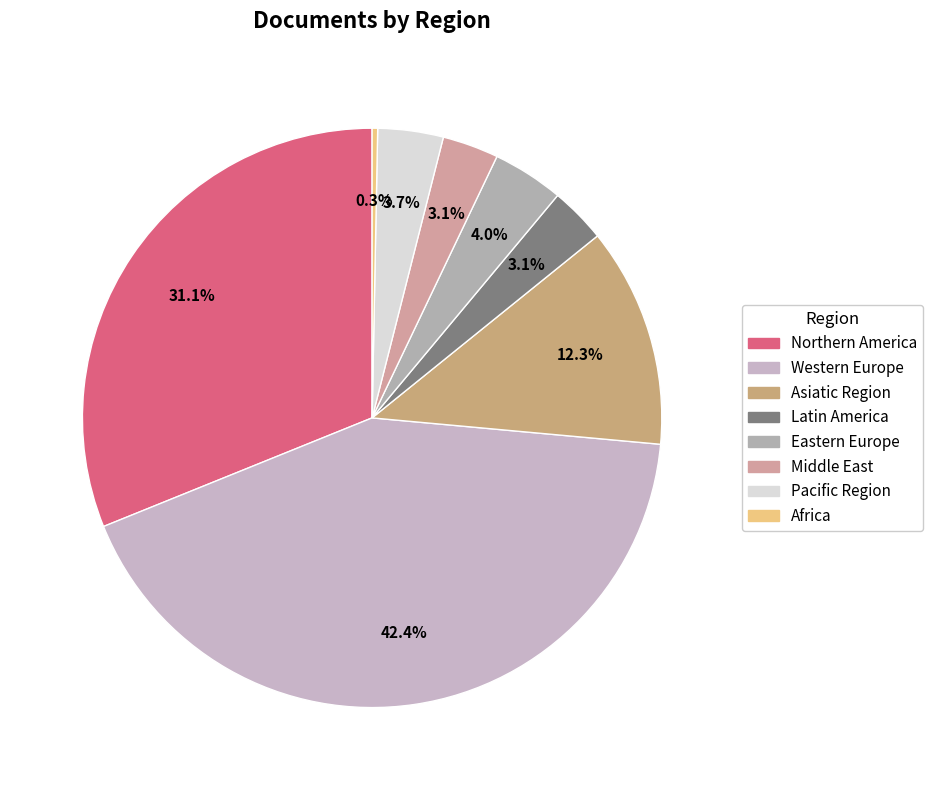

Is Middle East the majority of the pie?

No